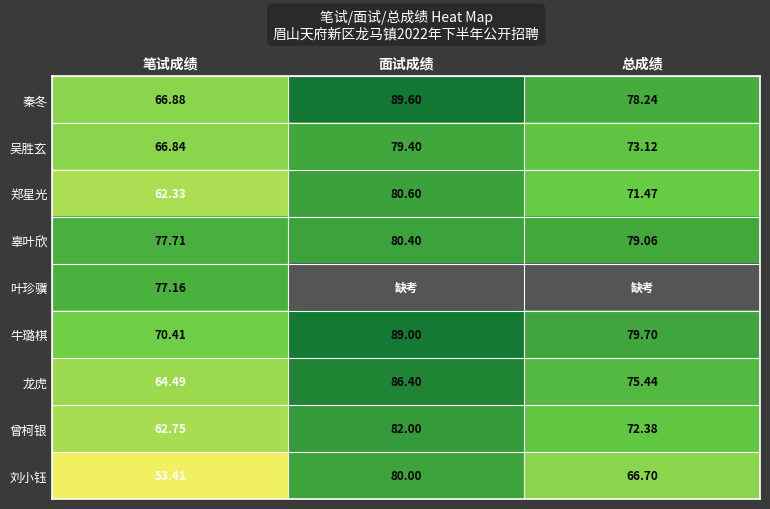

Rank the categories by 郑星光 value from highest to lowest.

面试成绩, 总成绩, 笔试成绩